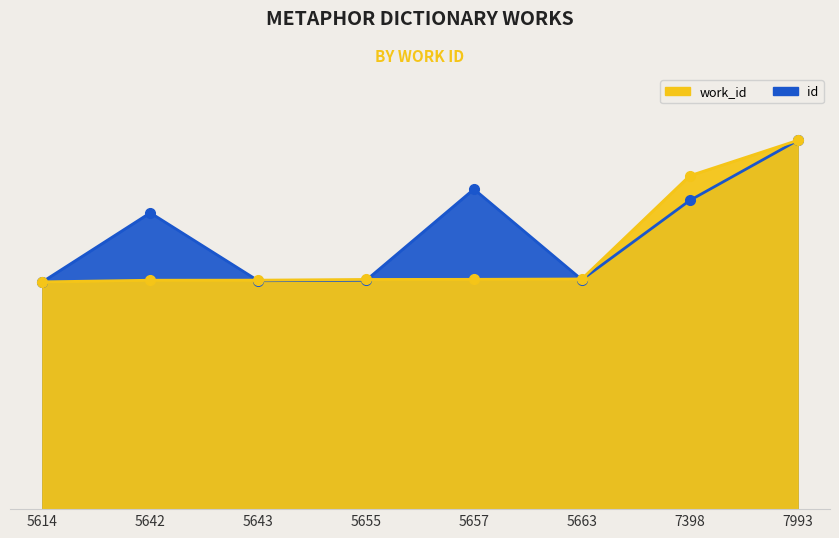

What are all the series names shown in the legend?

work_id, id